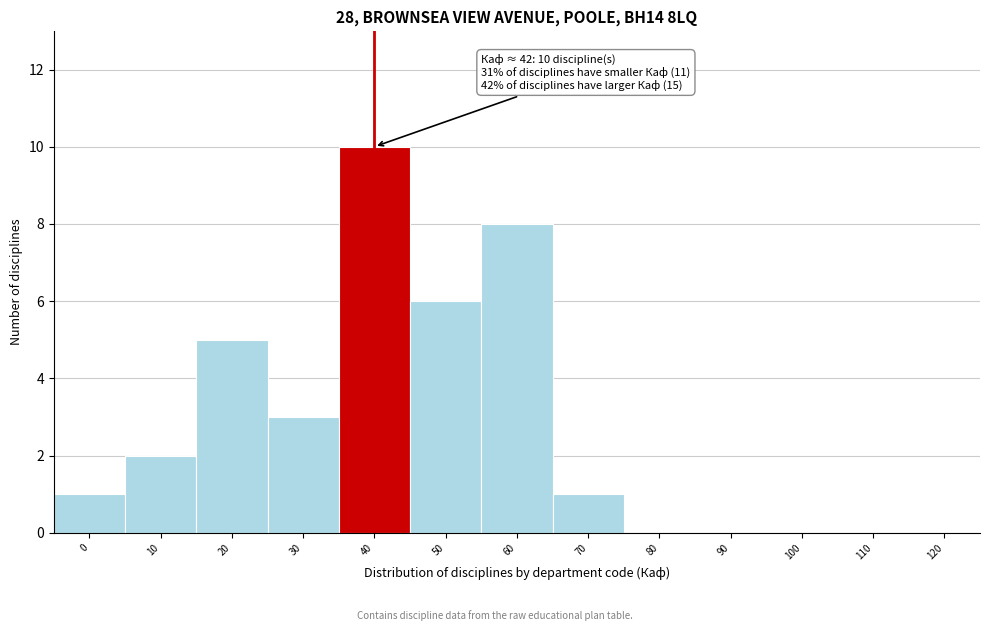

Reading right to left, what are all the values shown in this chart?

120=0	110=0	100=0	90=0	80=0	70=1	60=8	50=6	40=10	30=3	20=5	10=2	0=1